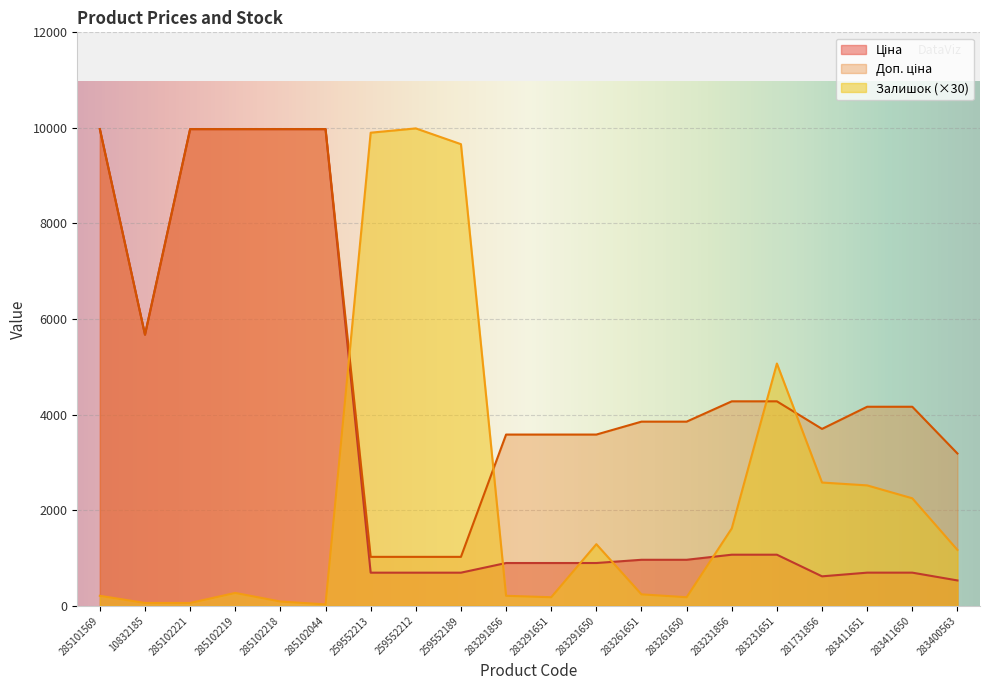

How many data points in Доп. ціна are above 4165?

10